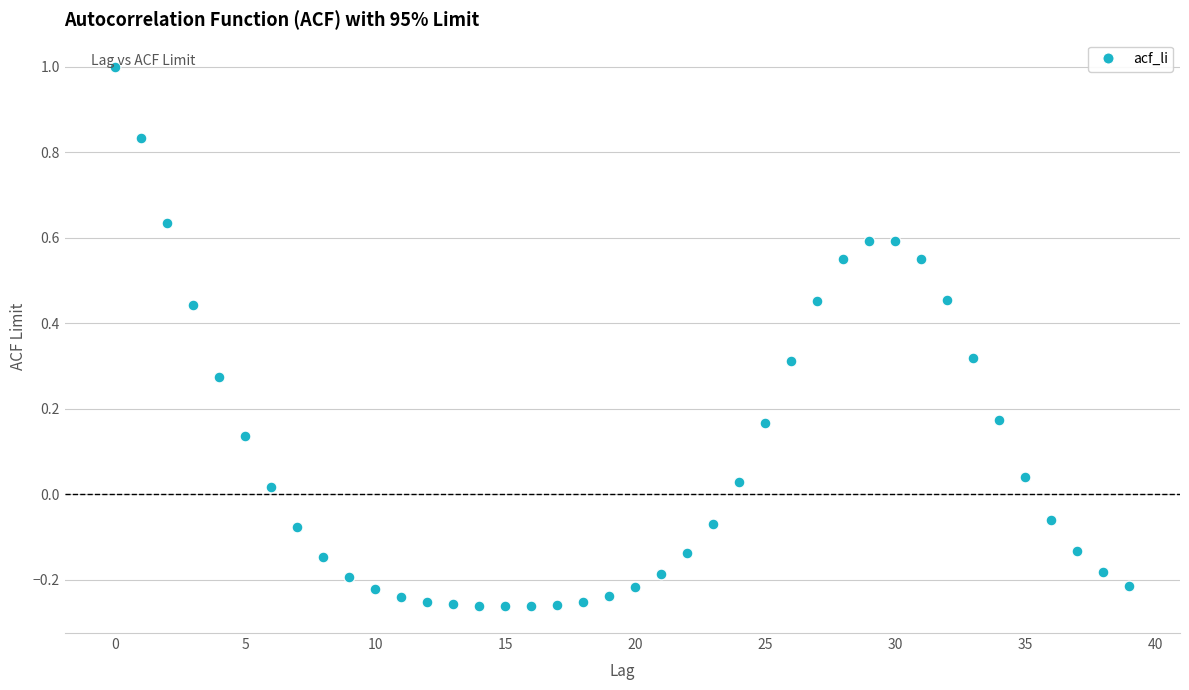

What is the range of Y values (max minus min)?

1.3